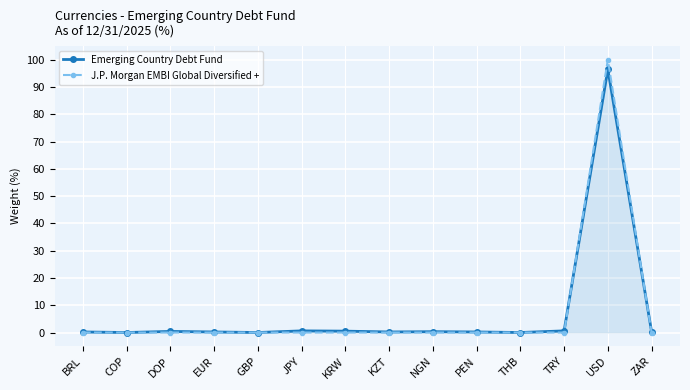

Does the chart have visible grid lines?

Yes